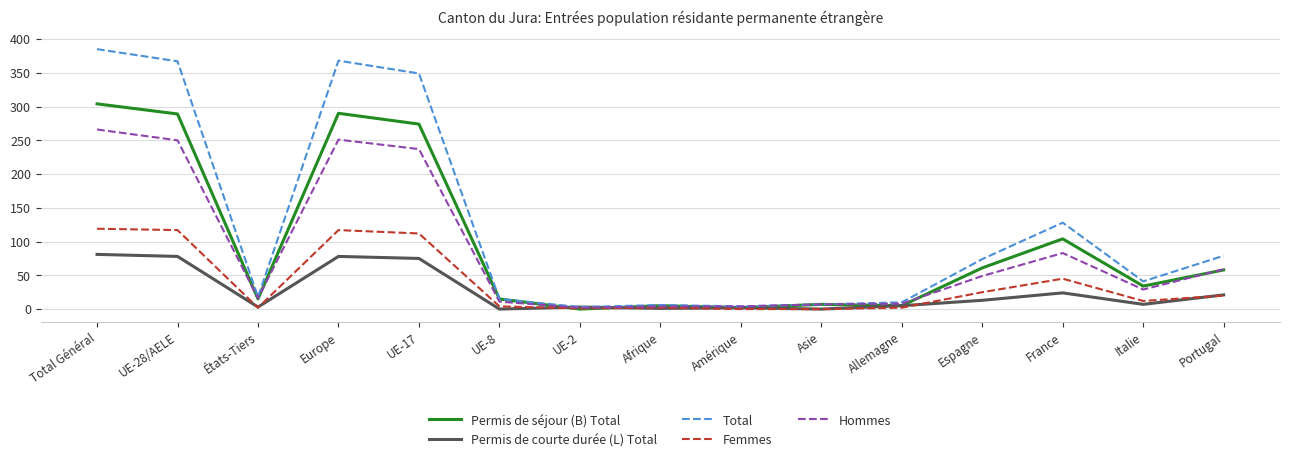

Where is Permis de séjour (B) Total nearest to the value 152?

France